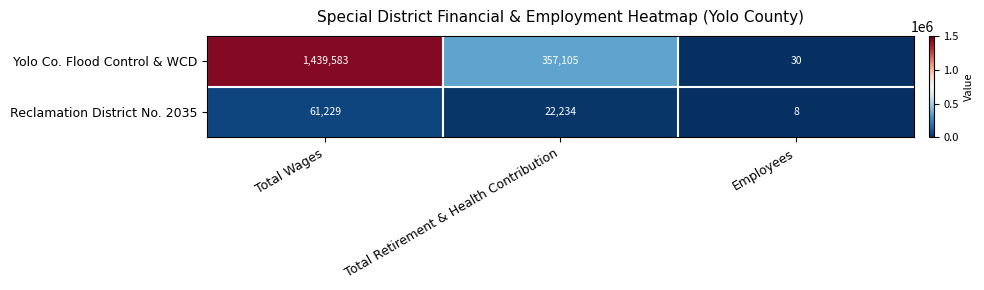

The value of Yolo Co. Flood Control & WCD at Total Retirement & Health Contribution is 486258. True or false?

False